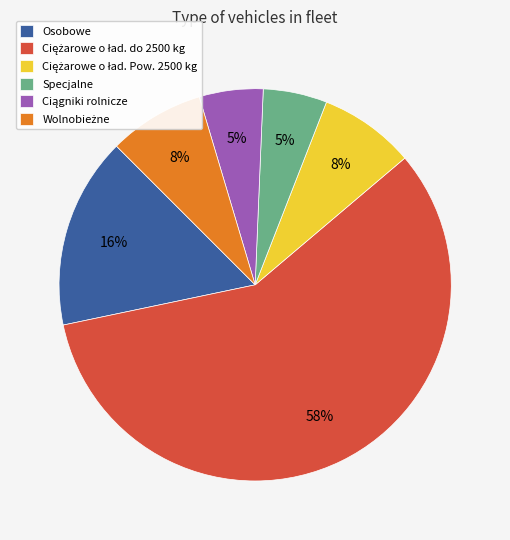

Is it true that Osobowe is 22% of the pie?

False